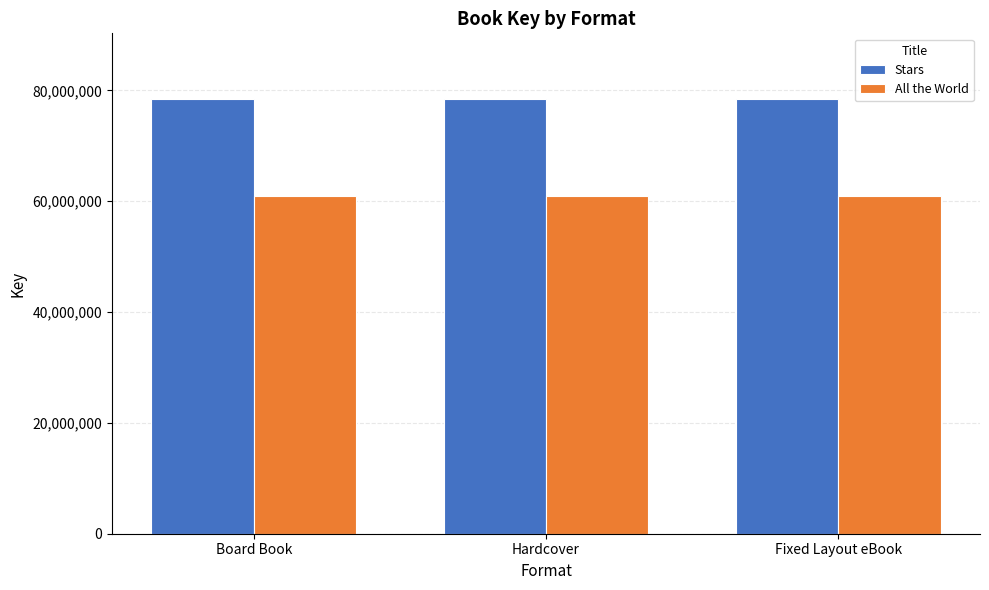

At Fixed Layout eBook, list the series in order from largest to smallest.

Stars, All the World